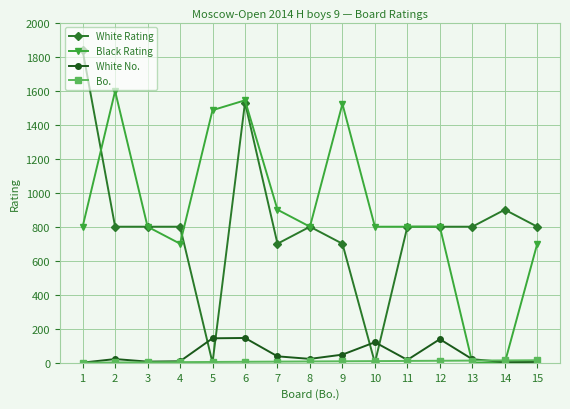

The value of Black Rating at 11 is 1345. True or false?

False